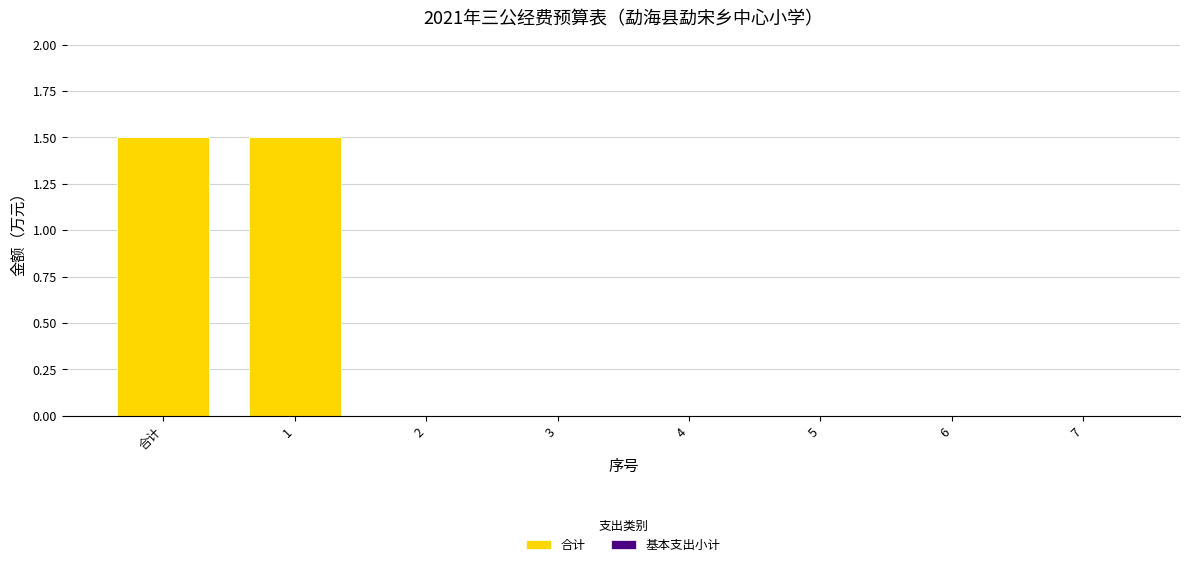

What is the change in value from 合计 to 7?

-1.5